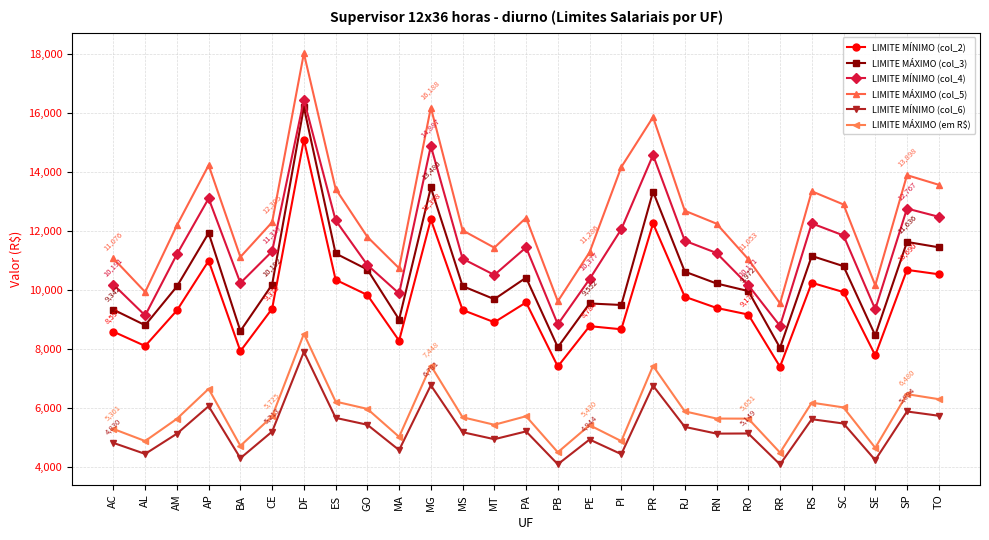

What position from the right is RJ?

9